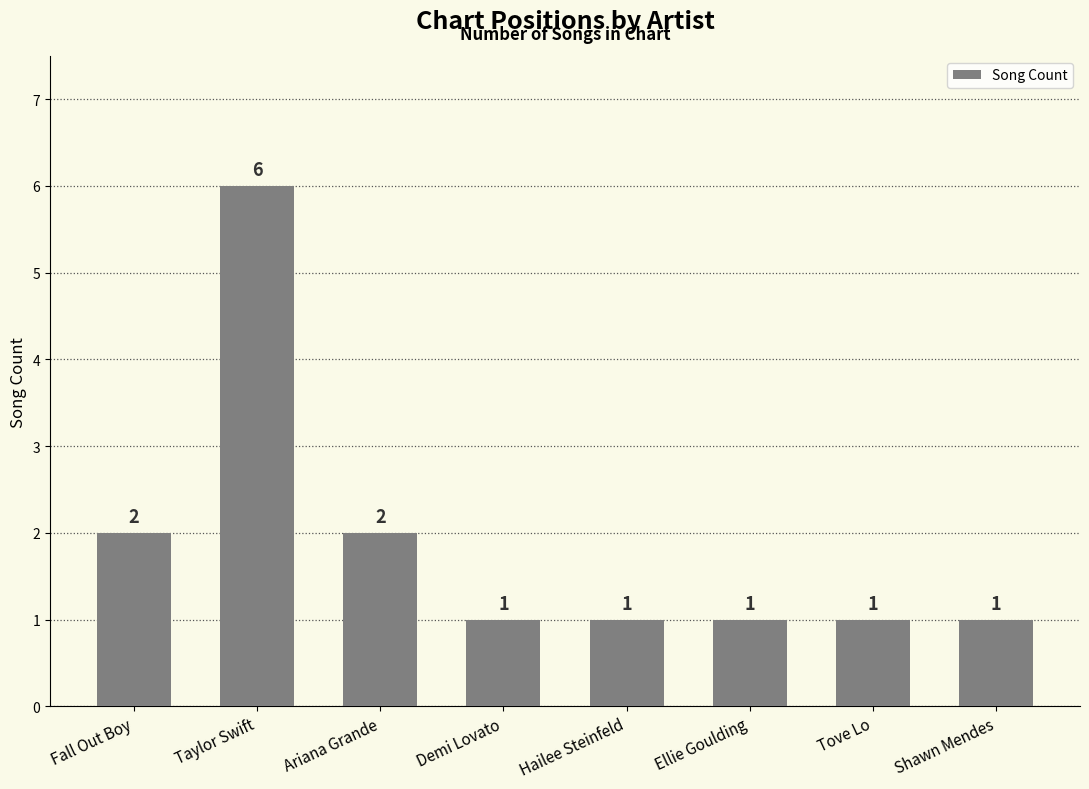

Reading right to left, what are all the values shown in this chart?

Shawn Mendes=1	Tove Lo=1	Ellie Goulding=1	Hailee Steinfeld=1	Demi Lovato=1	Ariana Grande=2	Taylor Swift=6	Fall Out Boy=2